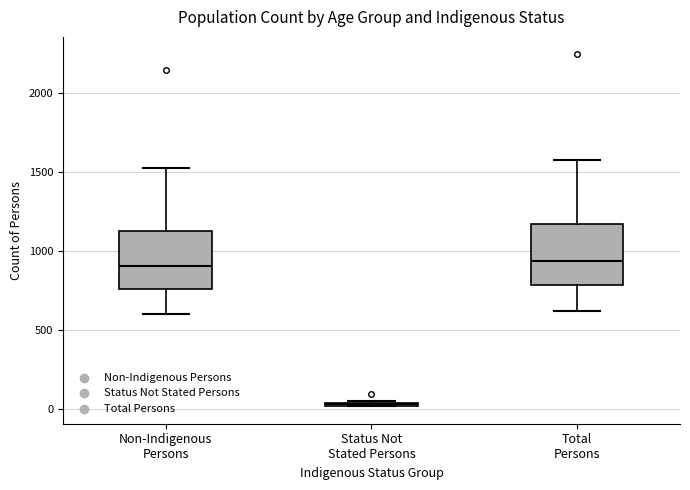

Reading left to right, transcribe this box plot: for each box, give where its median line is, the range the box spans, and where its two whiskers end, as read against the y-axis. The values are not printed on the chart, so give them approximately, as read against the axis.

Non-Indigenous Persons: median 900, box 750 to 1100, whiskers 600 to 1550
Status Not Stated Persons: box collapsed to a line at 50, whiskers 0 to 50
Total Persons: median 950, box 800 to 1150, whiskers 600 to 1600